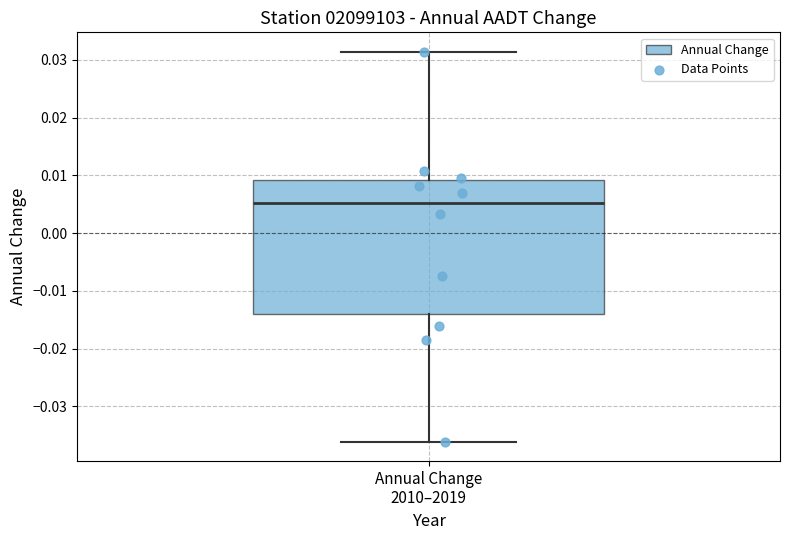

Transcribe this box plot: give where the median line is, the range the box spans, and where the two whiskers end, as read against the y-axis. The values are not printed on the chart, so give them approximately, as read against the axis.

median 0.005, box -0.014 to 0.009, whiskers -0.036 to 0.031